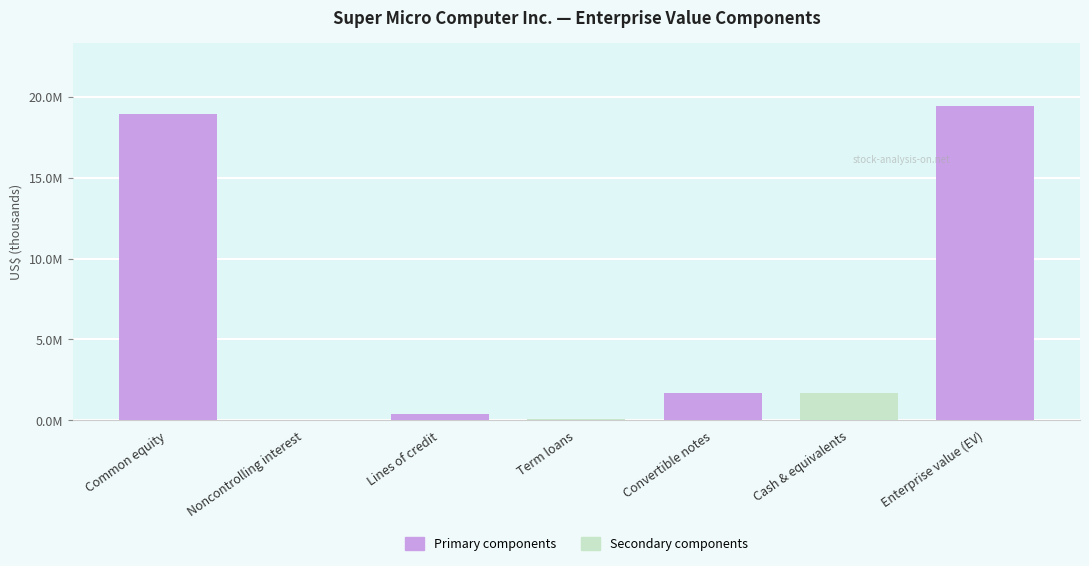

The chart shows a value of 98811 at Term loans. True or false?

False